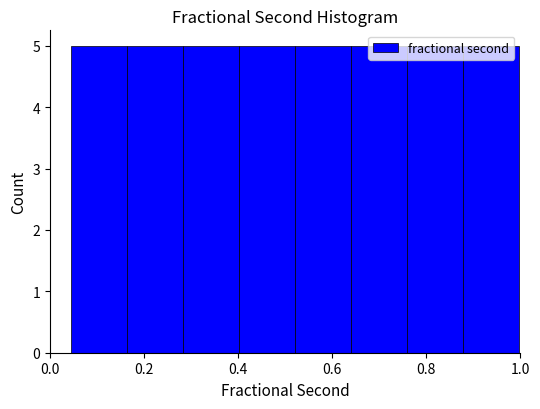

How tall is the bar that spans 0.28 to 0.40 on the x-axis? Neither the bar edges nor the heights are printed on the chart, so give them approximately, as read against the axes.

5